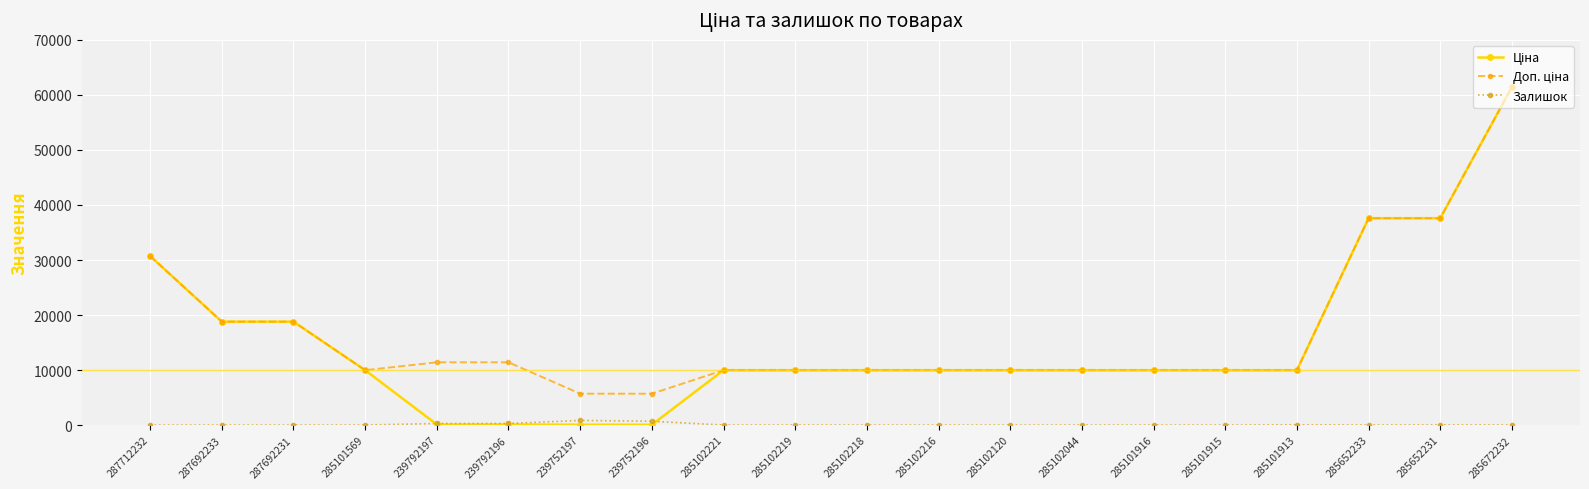

True or false: Залишок has more than 2 points higher than both neighbors.

True